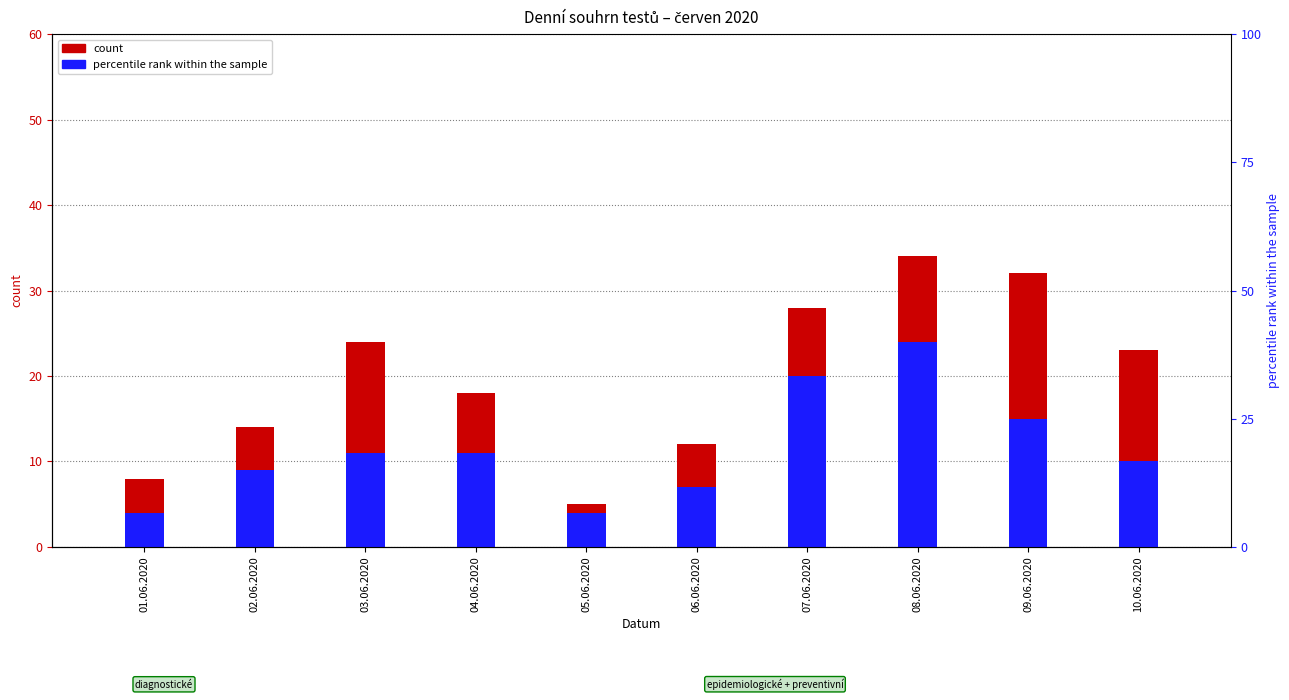

What is the average value of the PCR: symptomatické případy series?

12